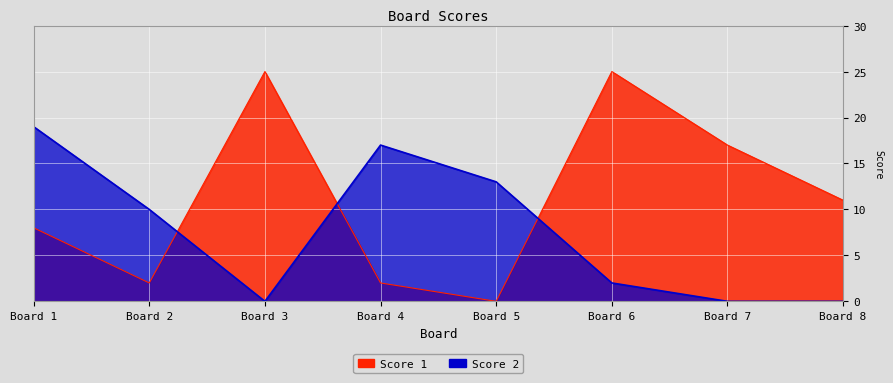

At which label does Score 2 first exceed 10?

Board 1